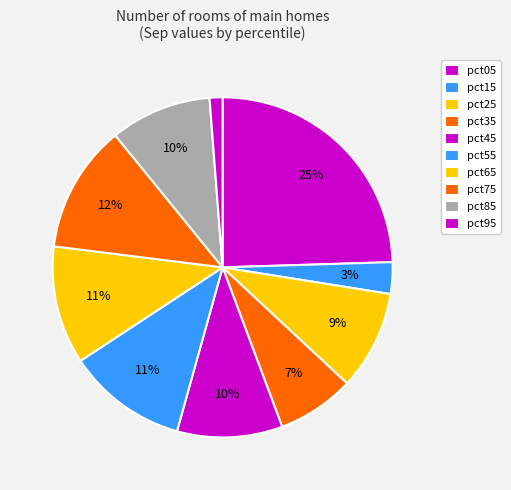

How many segments does this pie chart have?

10